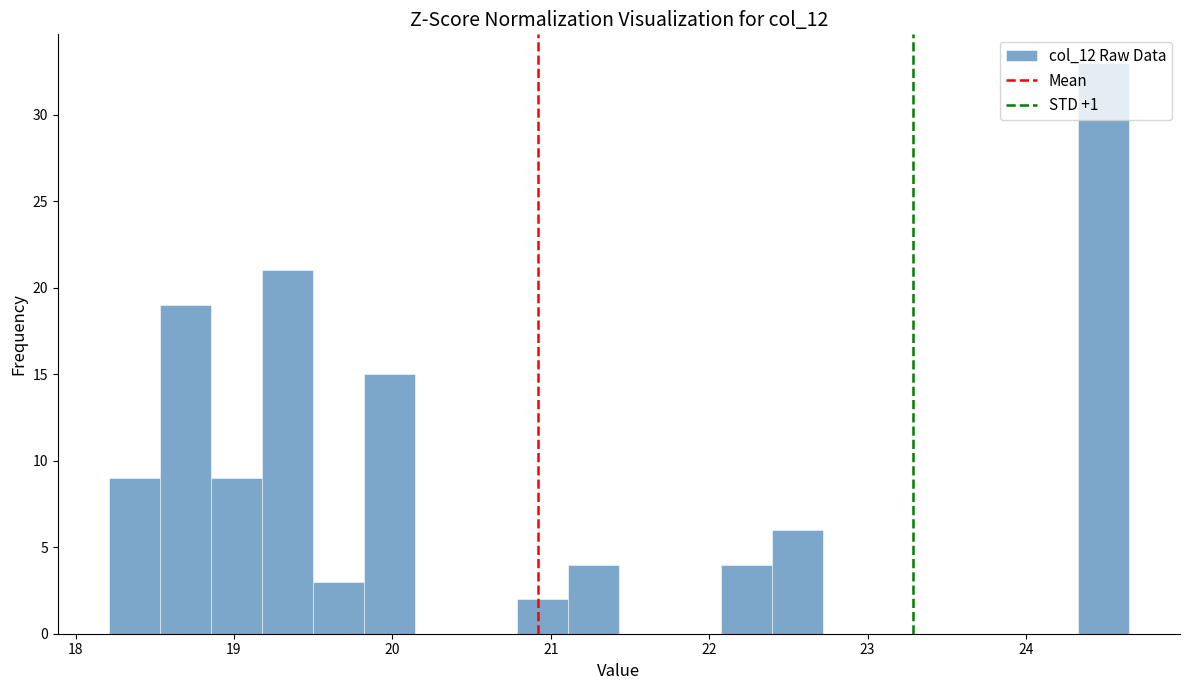

Around what value on the x-axis is the tallest bar? Give the approximate position of its centre, as read against the axis.

24.5